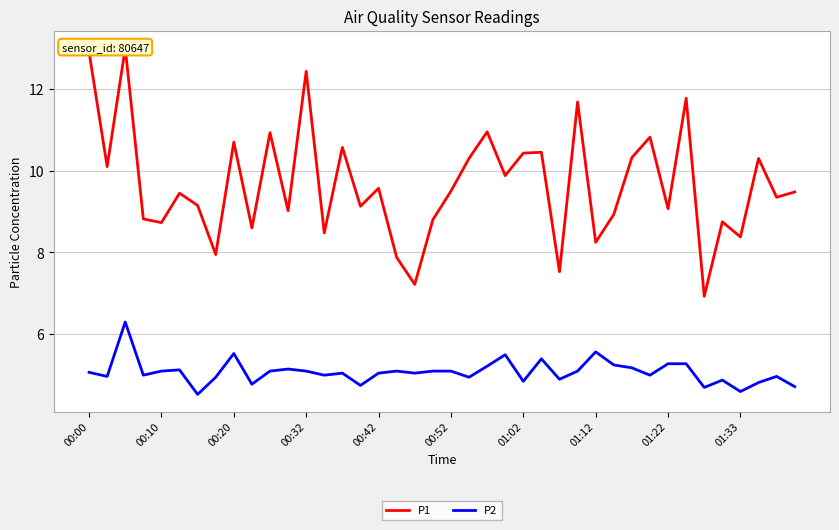

How many categories are shown in the chart?

40